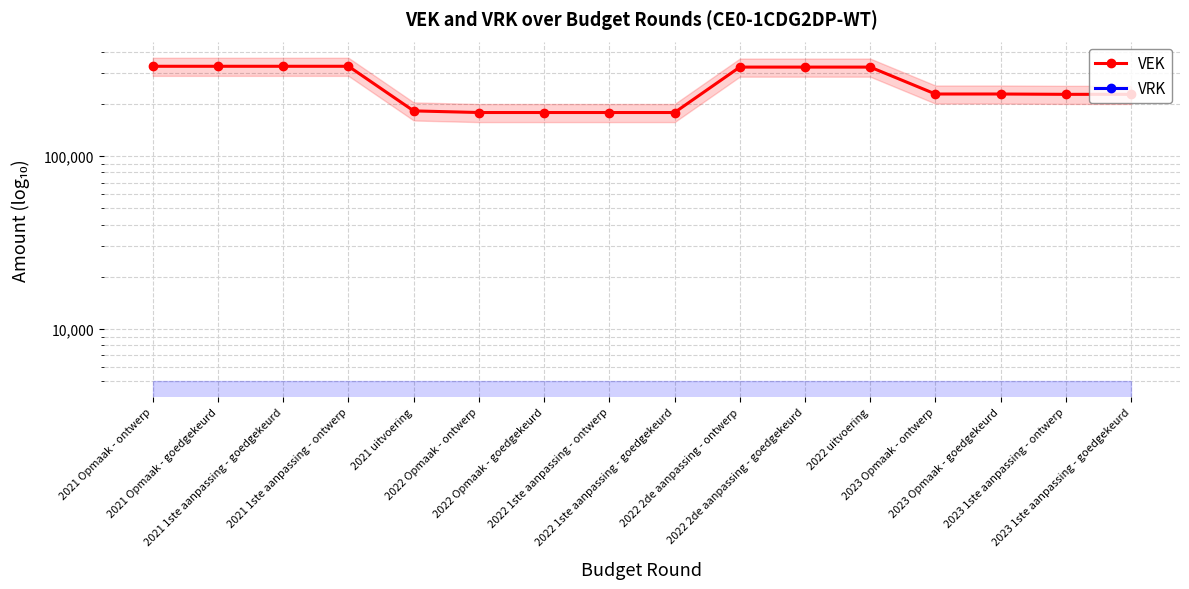

What is the label of the 6th point from the left?

2022 Opmaak - ontwerp